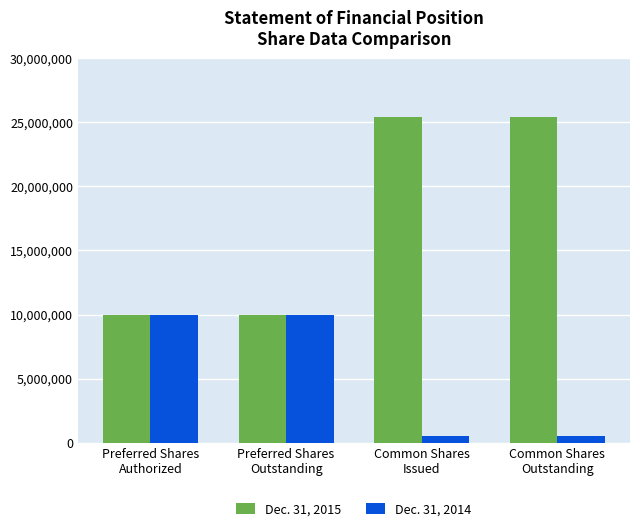

What is the greatest value displayed?

25422311